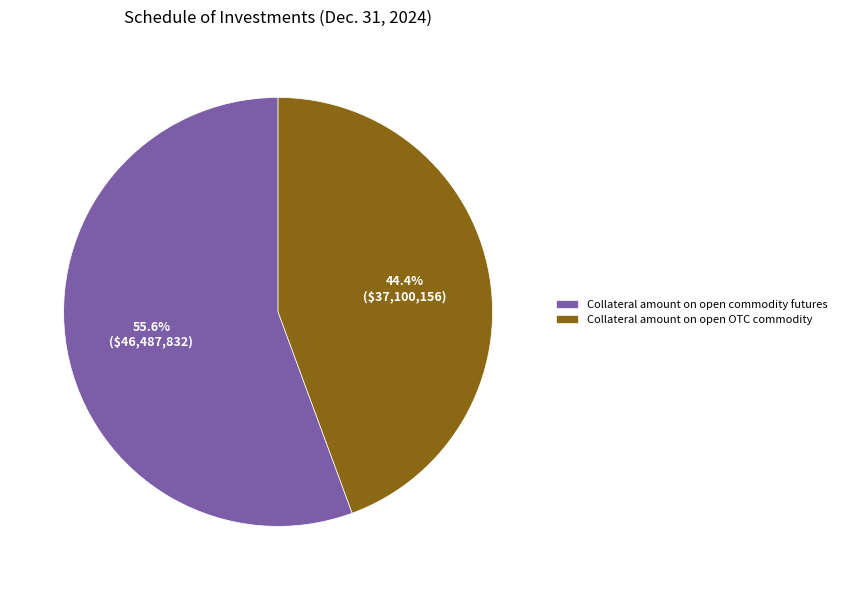

Combined, what portion of the pie is Collateral amount on open OTC commodity and Collateral amount on open commodity futures?

100.0%